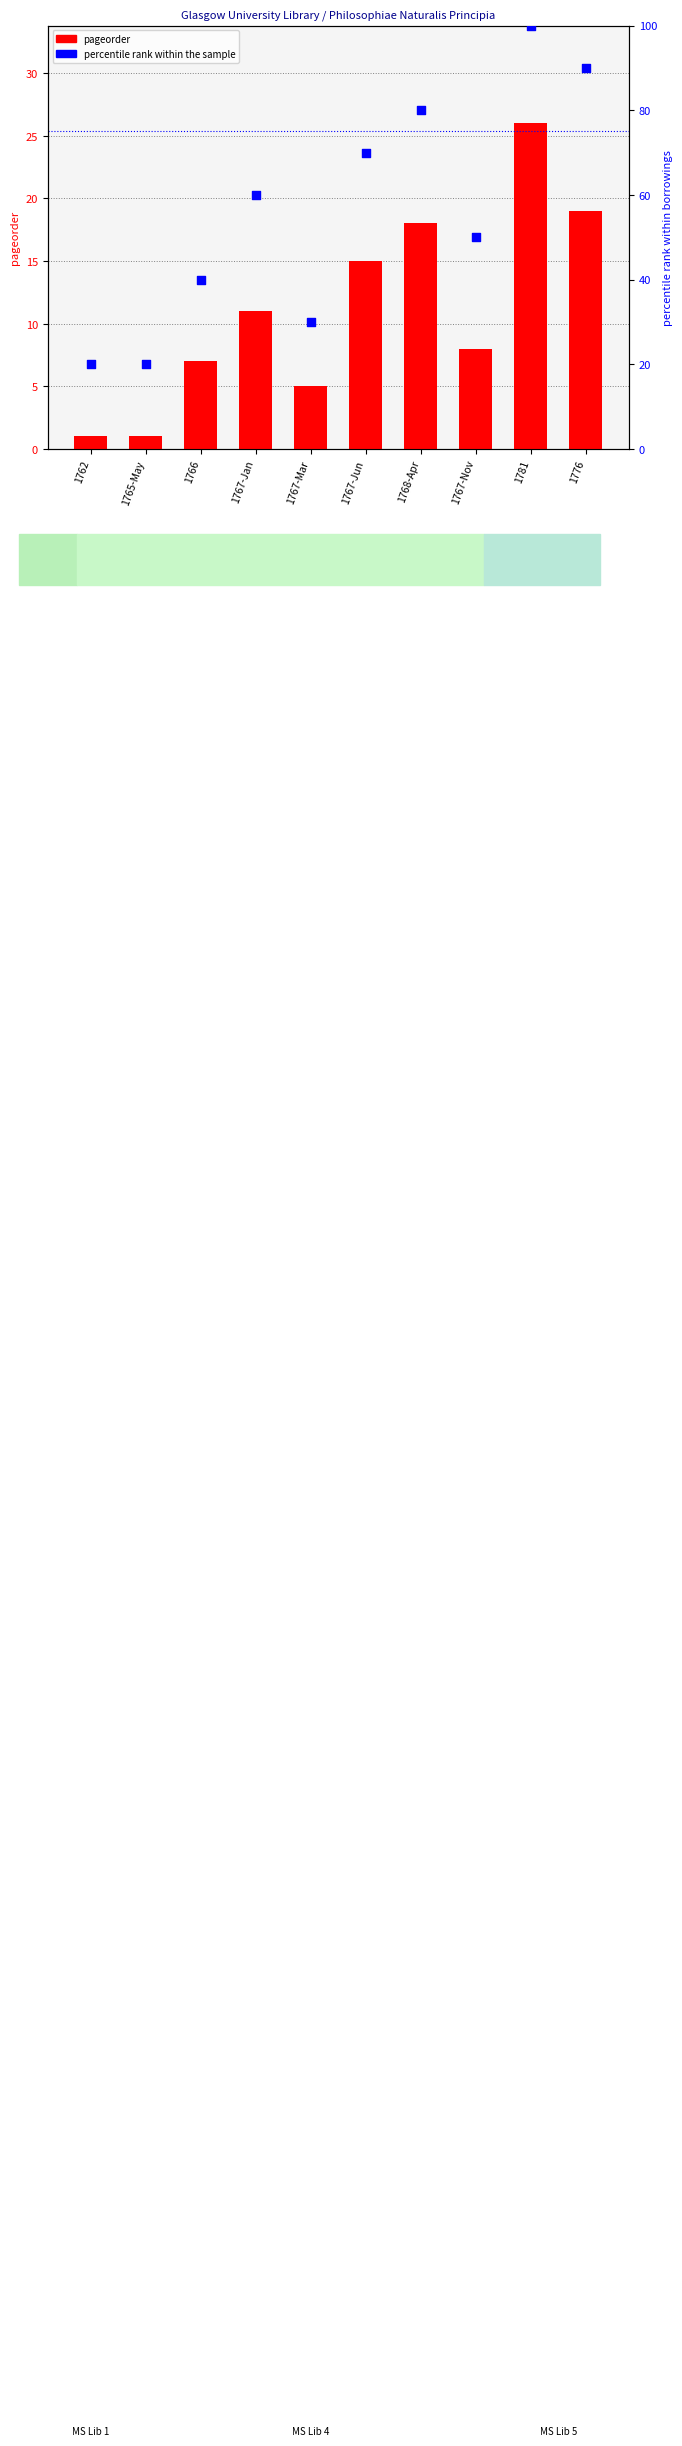

Which series contains the highest Y value?

percentile rank within the sample